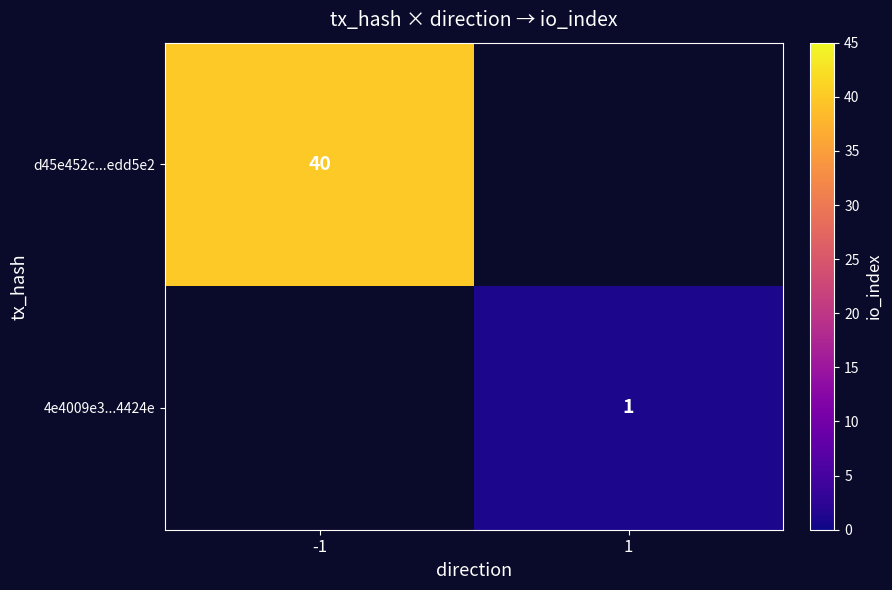

True or false: d45e452c...edd5e2 has a value of 40 at -1.

True